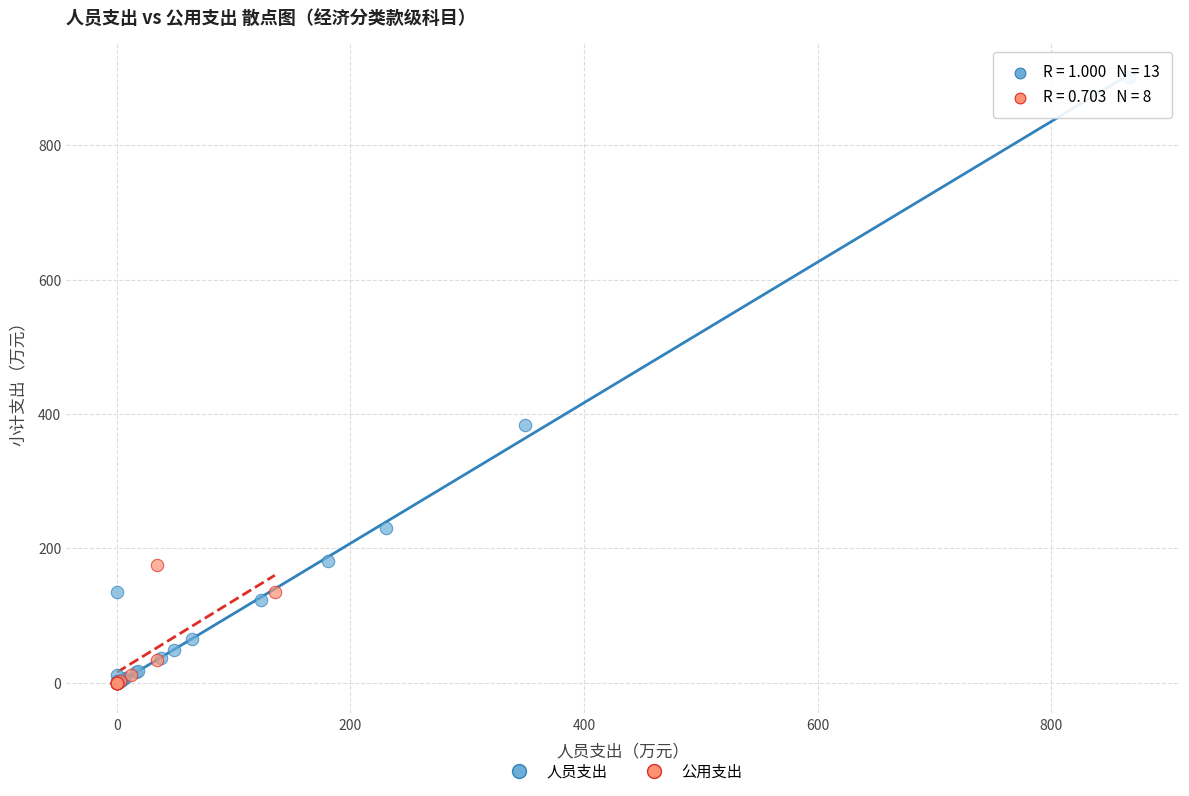

Which series has the largest Y range (max minus min)?

人员支出